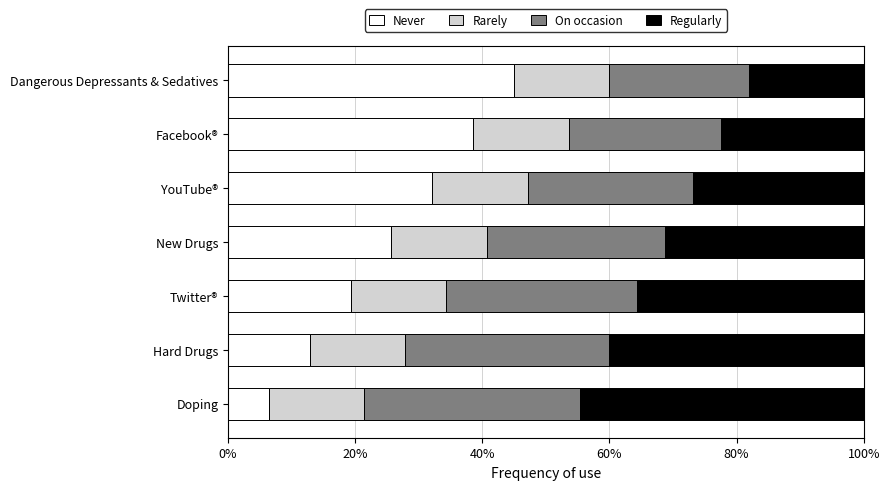

What is the highest value of the Never series?

45.0